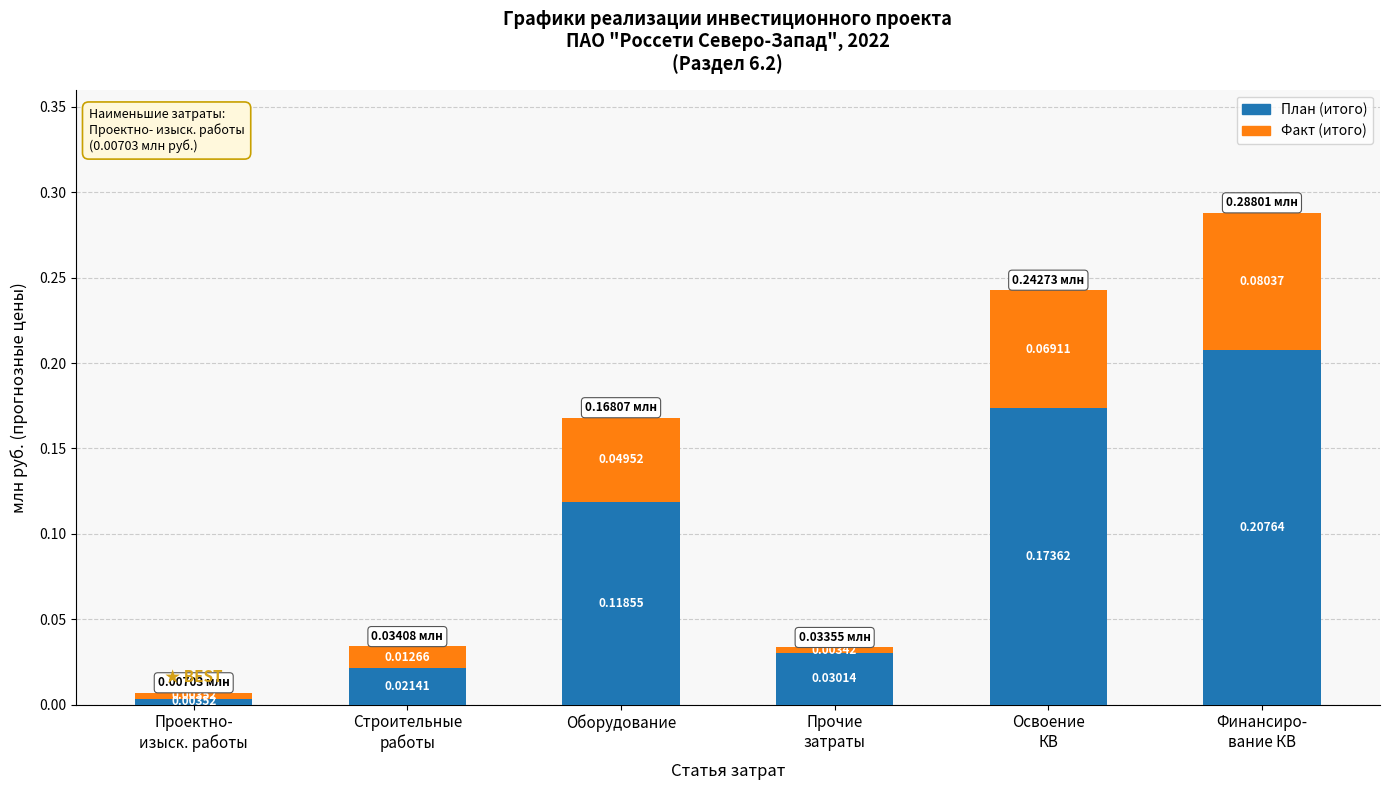

At which category is the sum across all series the highest?

Финансиро-
вание КВ